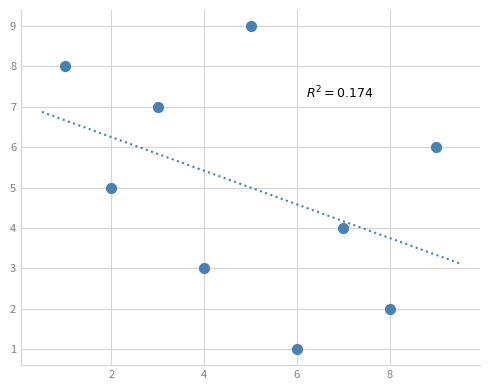

What is the range of X values (max minus min)?

8